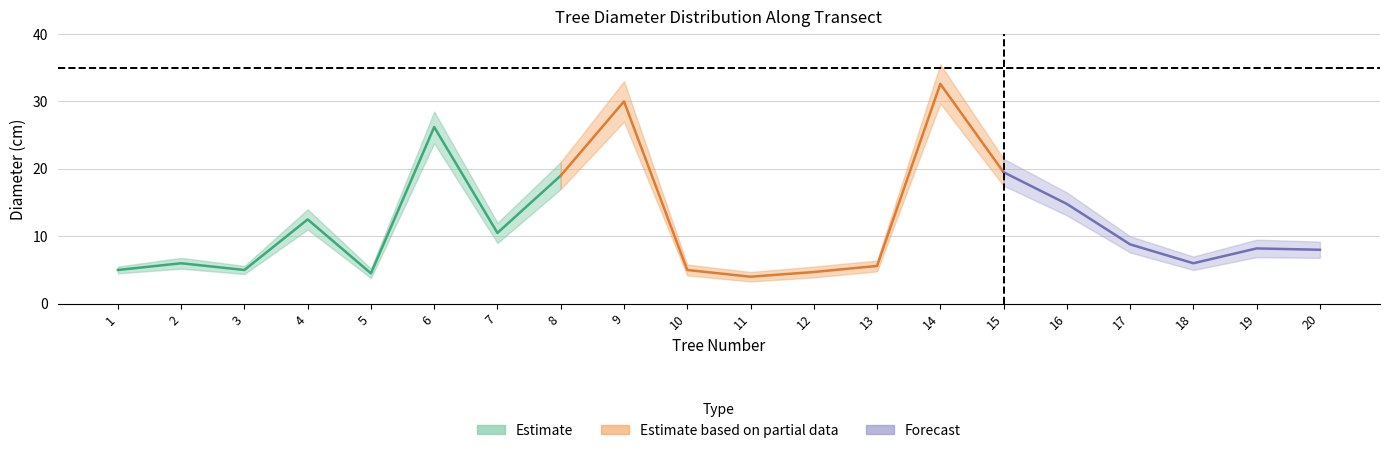

What is the value of the upper point at the 9th from the left?

33.0